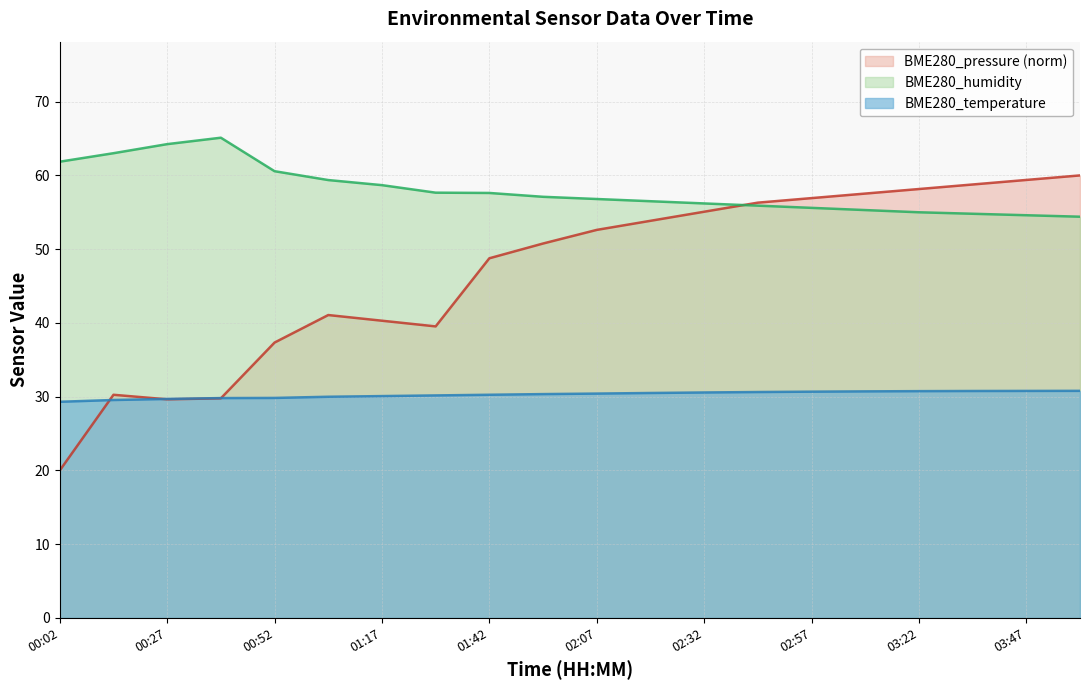

At which label does BME280_temperature first exceed 30?

01:17